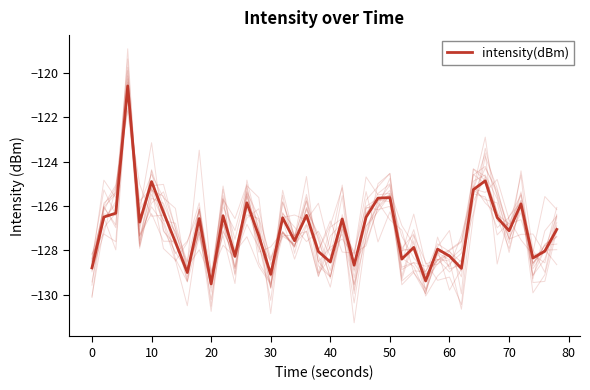

How many data points are above -127?

19